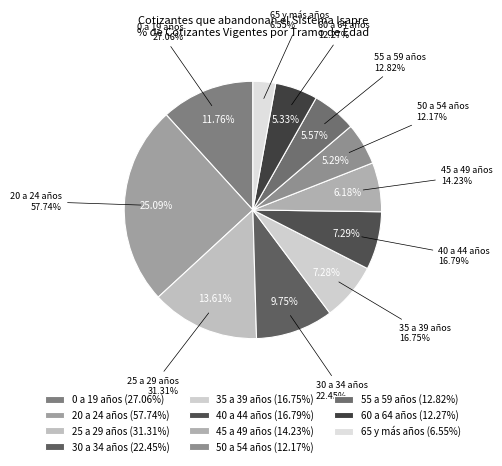

How many segments does this pie chart have?

11